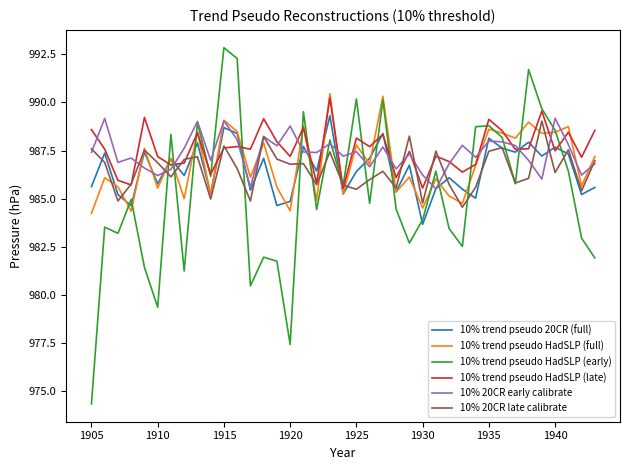

What is the lowest value of the 10% trend pseudo 20CR (full) series?

983.7